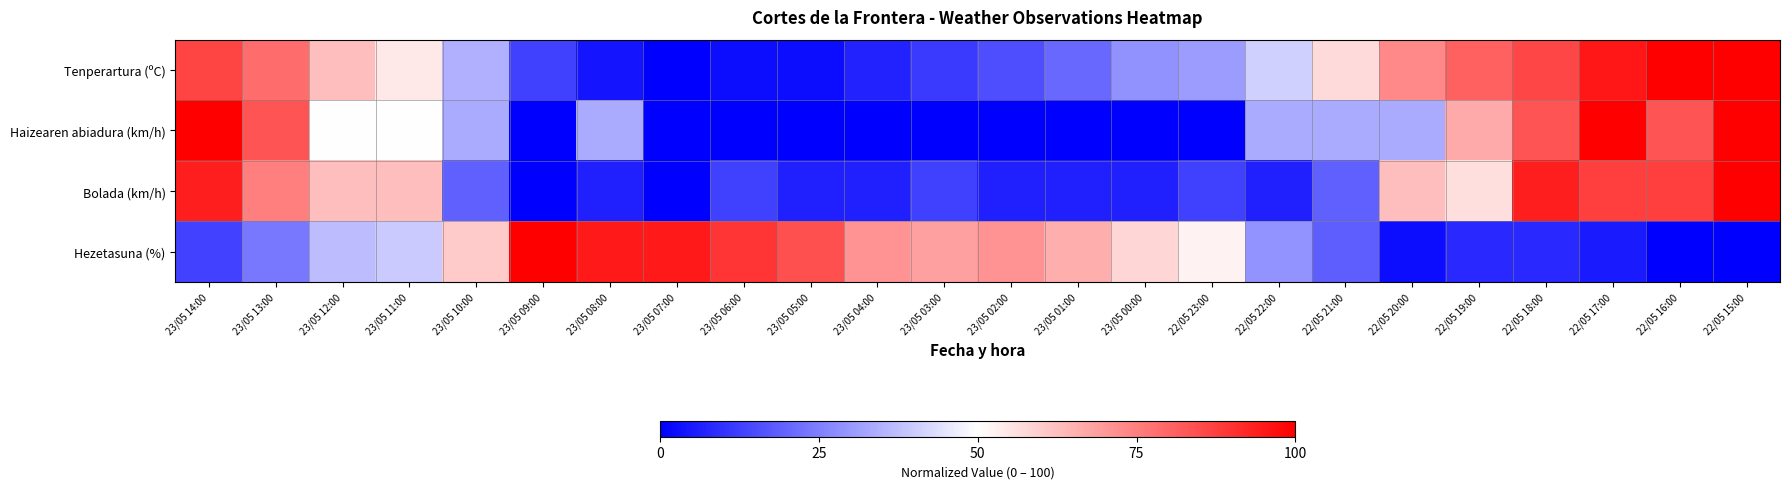

Reading left to right, list all the values displayed in this chart.

Tenperartura (ºC): 23/05 14:00=86.7	23/05 13:00=78.7	23/05 12:00=62.7	23/05 11:00=54.7	23/05 10:00=34.7	23/05 09:00=12.7	23/05 08:00=4.0	23/05 07:00=0.0	23/05 06:00=2.7	23/05 05:00=2.7	23/05 04:00=6.7	23/05 03:00=11.3	23/05 02:00=15.3	23/05 01:00=20.7	23/05 00:00=28.7	22/05 23:00=30.7	22/05 22:00=40.7	22/05 21:00=57.3	22/05 20:00=73.3	22/05 19:00=80.7	22/05 18:00=86.0	22/05 17:00=95.3	22/05 16:00=100.0	22/05 15:00=100.0
Haizearen abiadura (km/h): 23/05 14:00=100.0	23/05 13:00=83.3	23/05 12:00=50.0	23/05 11:00=50.0	23/05 10:00=33.3	23/05 09:00=0.0	23/05 08:00=33.3	23/05 07:00=0.0	23/05 06:00=0.0	23/05 05:00=0.0	23/05 04:00=0.0	23/05 03:00=0.0	23/05 02:00=0.0	23/05 01:00=0.0	23/05 00:00=0.0	22/05 23:00=0.0	22/05 22:00=33.3	22/05 21:00=33.3	22/05 20:00=33.3	22/05 19:00=66.7	22/05 18:00=83.3	22/05 17:00=100.0	22/05 16:00=83.3	22/05 15:00=100.0
Bolada (km/h): 23/05 14:00=93.8	23/05 13:00=75.0	23/05 12:00=62.5	23/05 11:00=62.5	23/05 10:00=18.8	23/05 09:00=0.0	23/05 08:00=6.2	23/05 07:00=0.0	23/05 06:00=12.5	23/05 05:00=6.2	23/05 04:00=6.2	23/05 03:00=12.5	23/05 02:00=6.2	23/05 01:00=6.2	23/05 00:00=6.2	22/05 23:00=12.5	22/05 22:00=6.2	22/05 21:00=18.8	22/05 20:00=62.5	22/05 19:00=56.2	22/05 18:00=93.8	22/05 17:00=87.5	22/05 16:00=87.5	22/05 15:00=100.0
Hezetasuna (%): 23/05 14:00=13.2	23/05 13:00=23.7	23/05 12:00=36.8	23/05 11:00=39.5	23/05 10:00=60.5	23/05 09:00=100.0	23/05 08:00=94.7	23/05 07:00=94.7	23/05 06:00=89.5	23/05 05:00=84.2	23/05 04:00=71.1	23/05 03:00=68.4	23/05 02:00=71.1	23/05 01:00=65.8	23/05 00:00=57.9	22/05 23:00=52.6	22/05 22:00=28.9	22/05 21:00=18.4	22/05 20:00=2.6	22/05 19:00=7.9	22/05 18:00=7.9	22/05 17:00=5.3	22/05 16:00=0.0	22/05 15:00=0.0